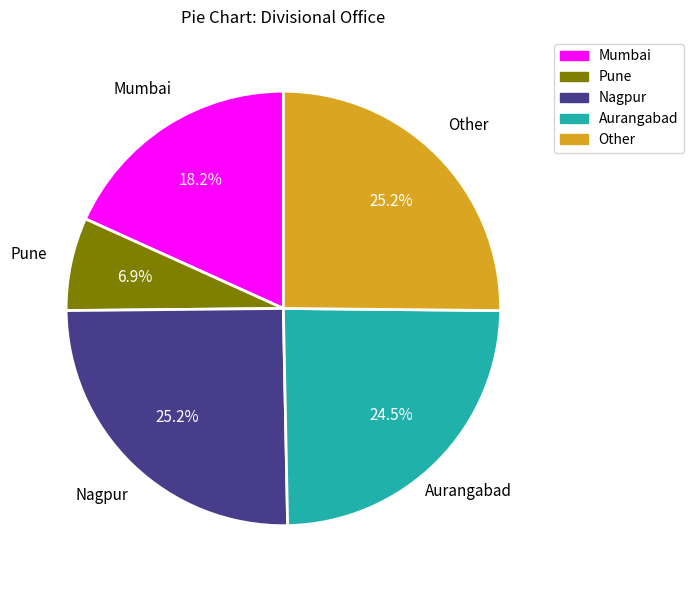

Is there any slice that represents more than half of the pie?

No